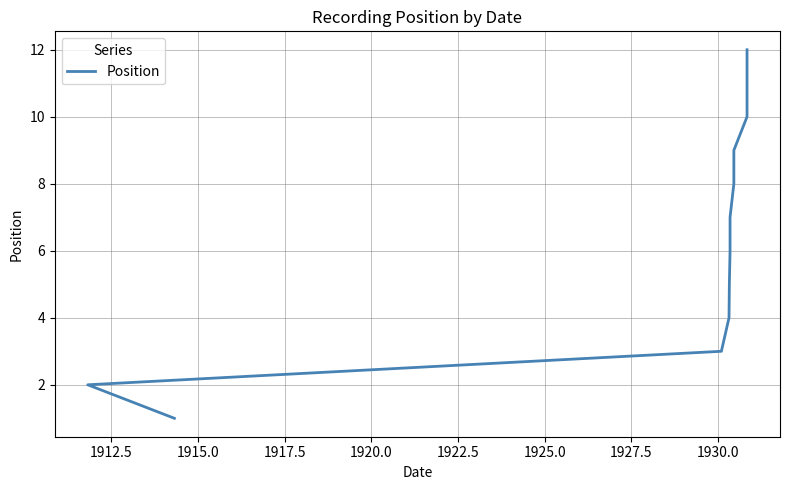

Does the chart display data point markers on the line(s)?

No